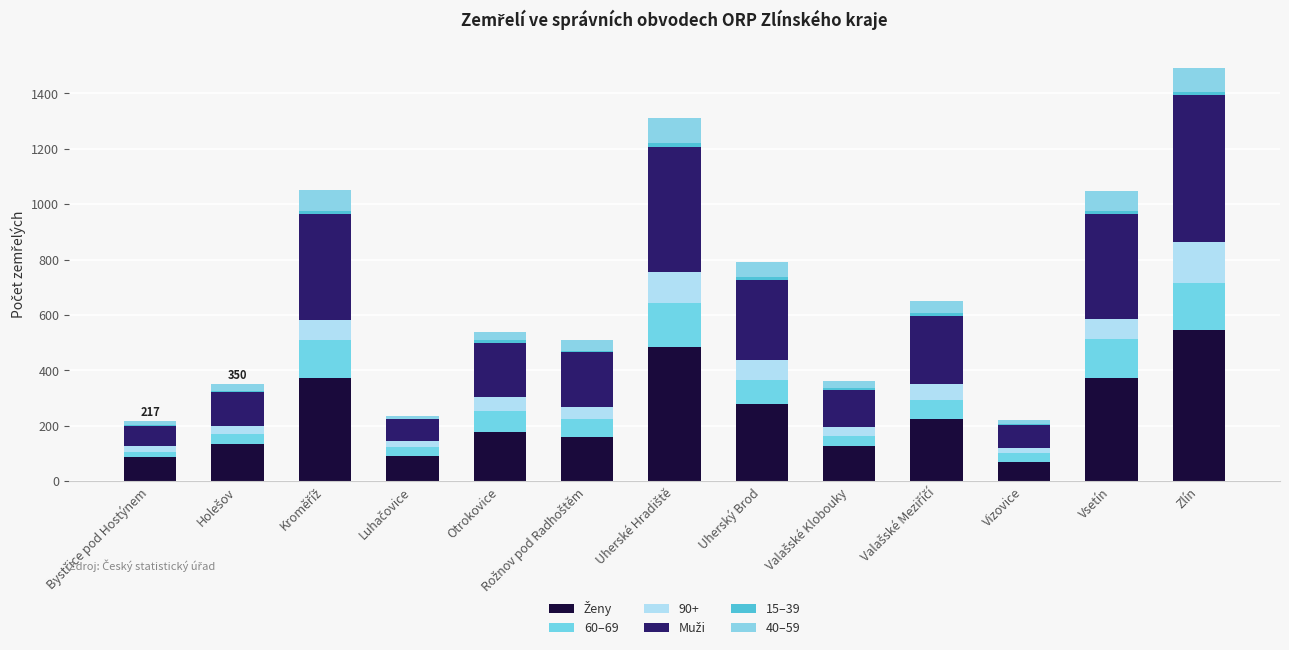

What is the label of the 13th bar from the left?

Zlín